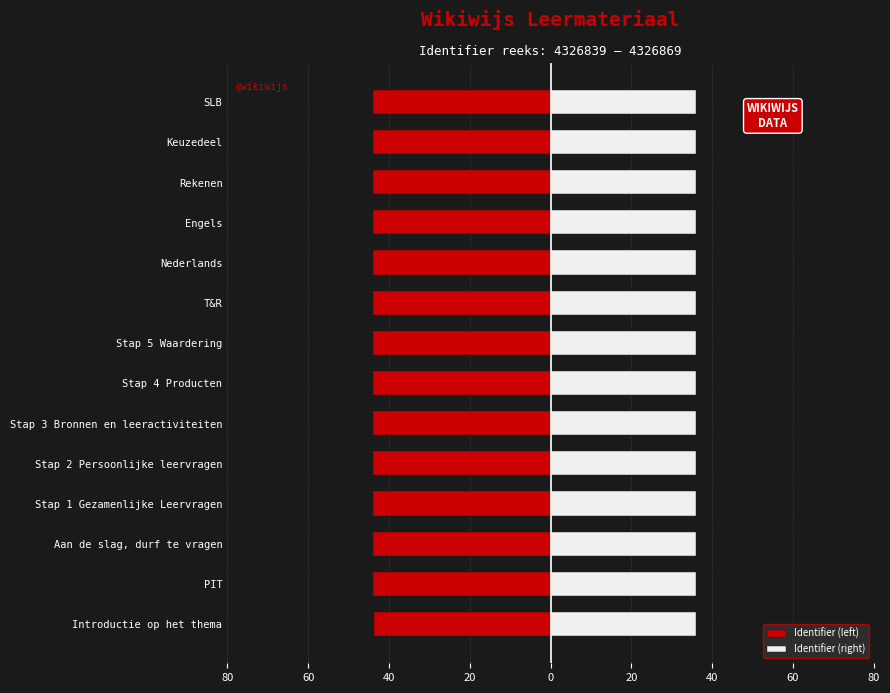

Which series has the largest range (max minus min)?

Identifier (left)